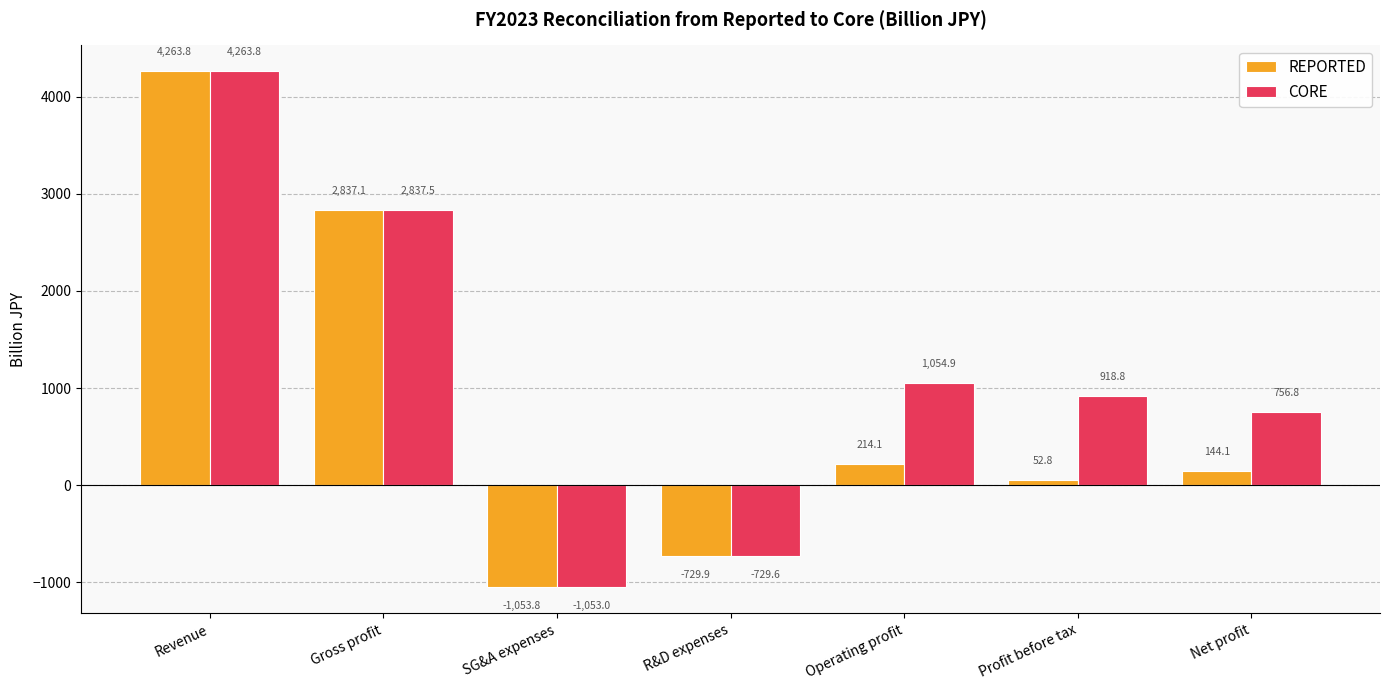

Rank the series by their average value, from lowest to highest.

REPORTED, CORE